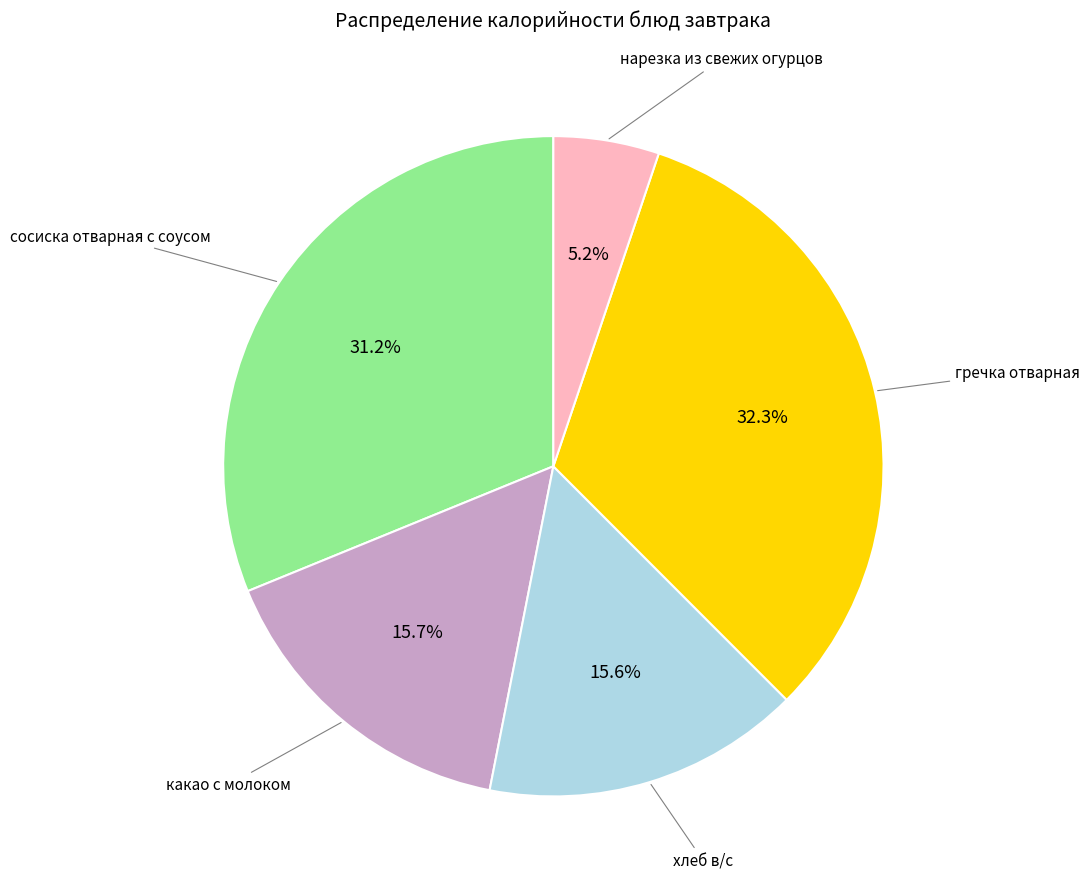

Does сосиска отварная с соусом represent more than half of the total?

No